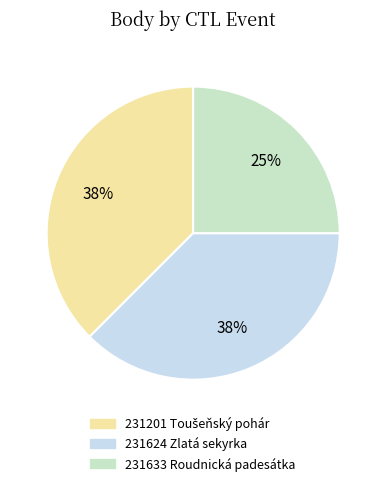

The 231624 Zlatá sekyrka slice represents 38% of the pie. True or false?

True